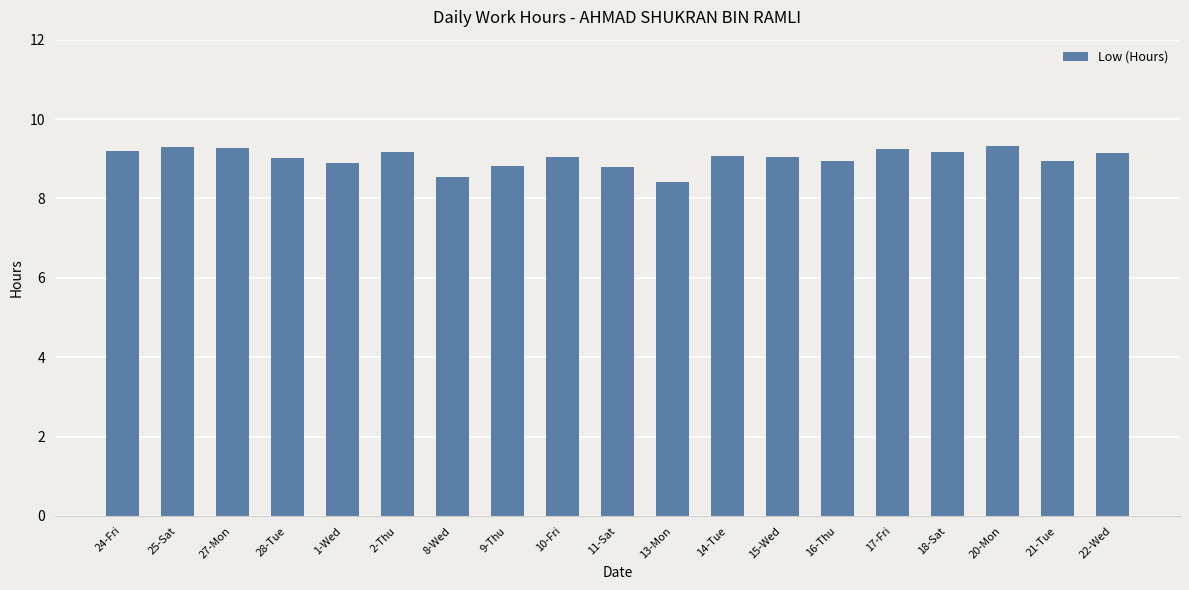

Does the chart contain any negative values?

No